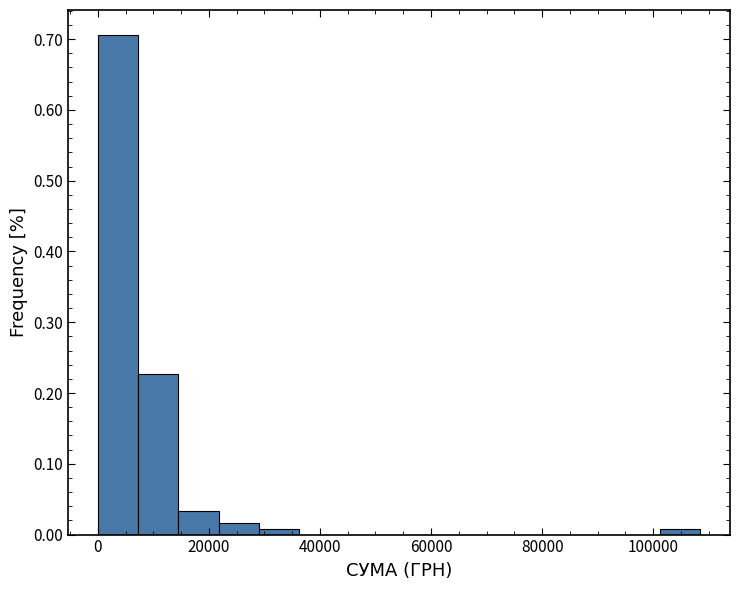

Read against the x-axis, roughly where is the centre of the tallest bar?

4000